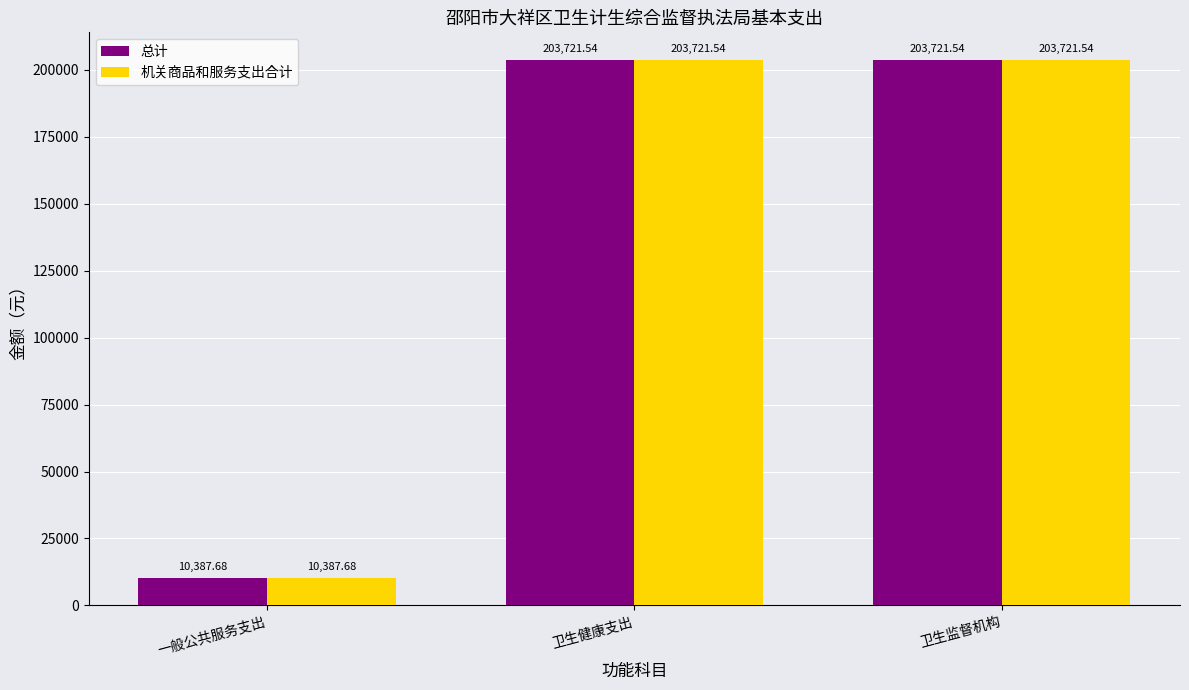

How many groups of bars are there?

3